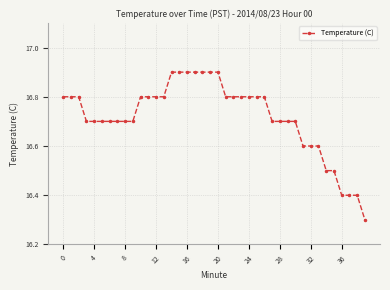

What is the difference between the maximum and second lowest values?

0.5